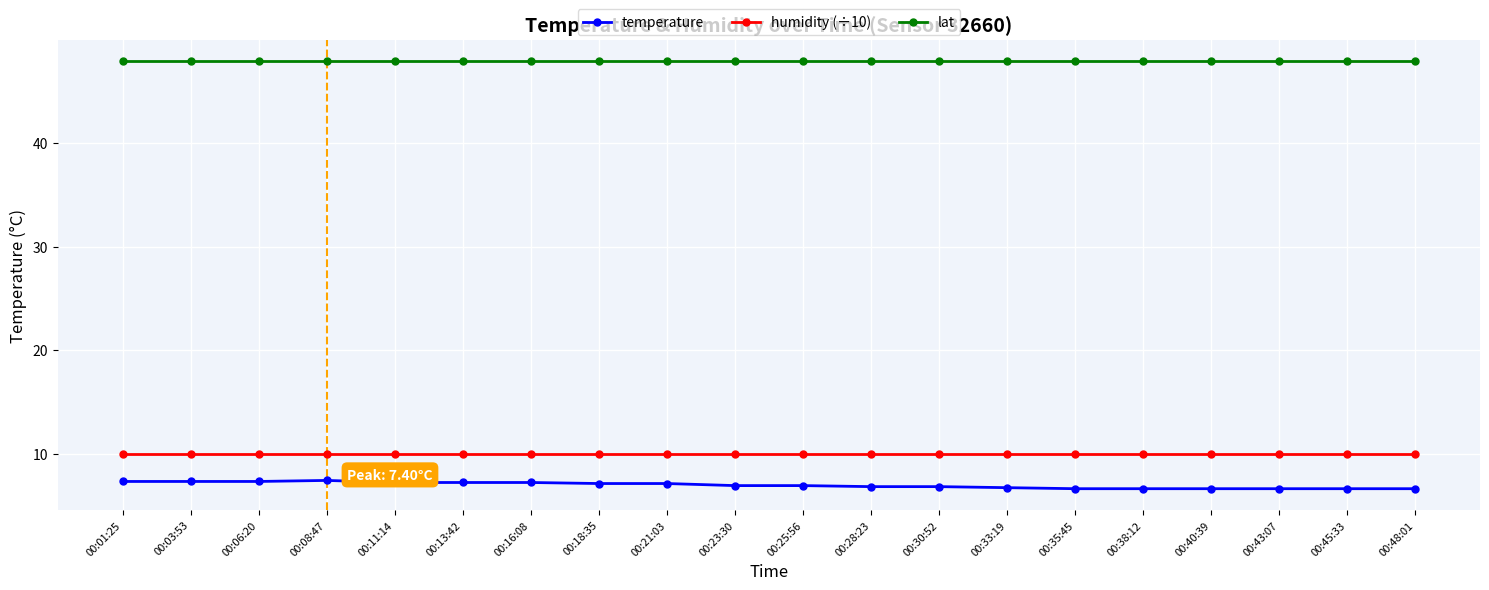

The temperature series shows 6.8 at 00:30:52. True or false?

True